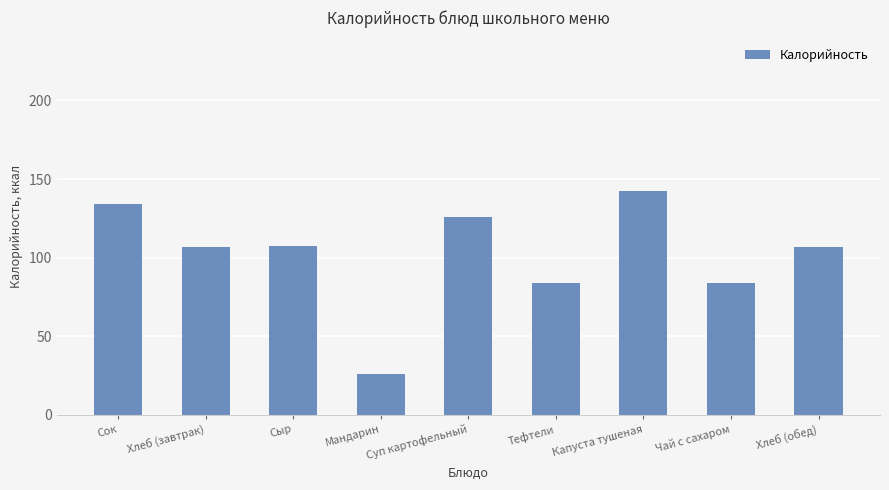

How many bars are there in total?

9